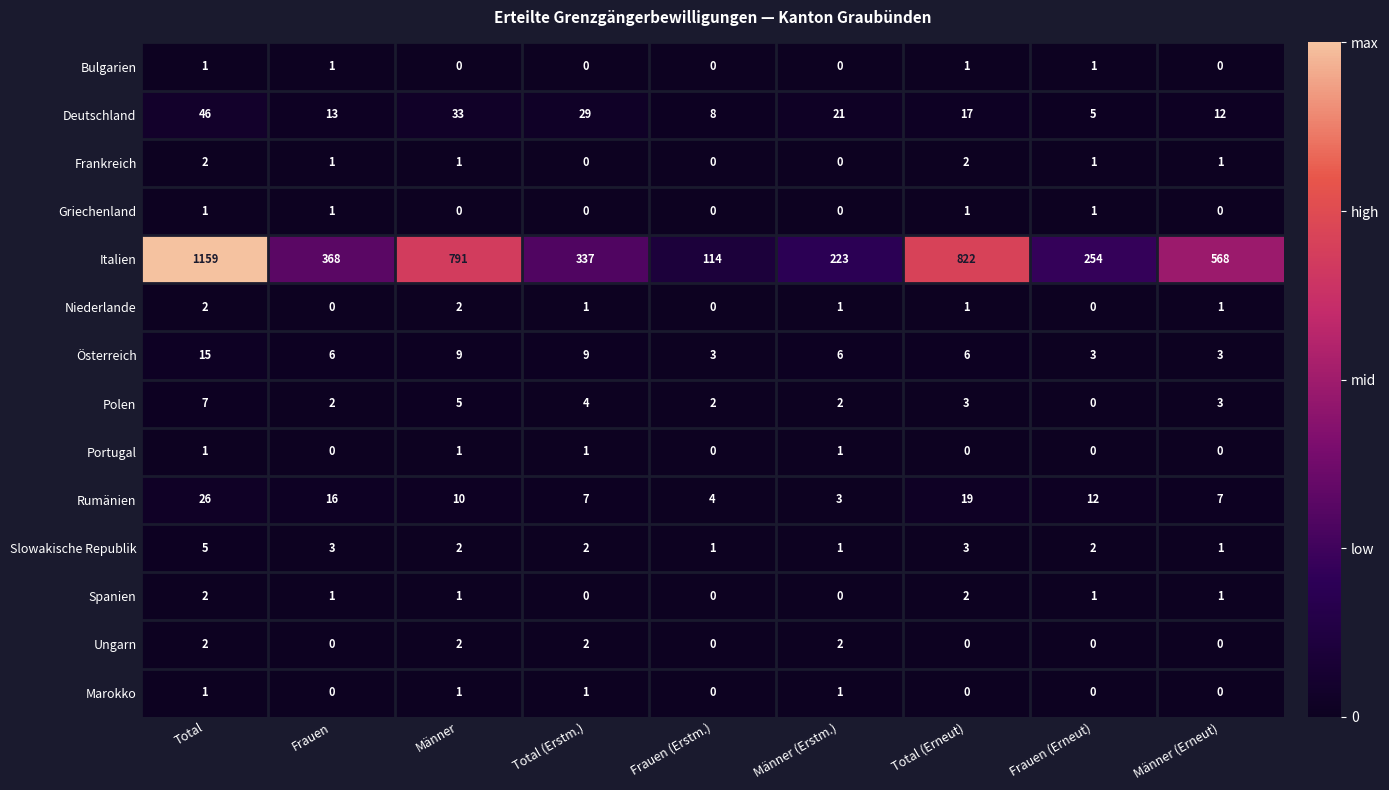

Count the number of categories in the chart.

9